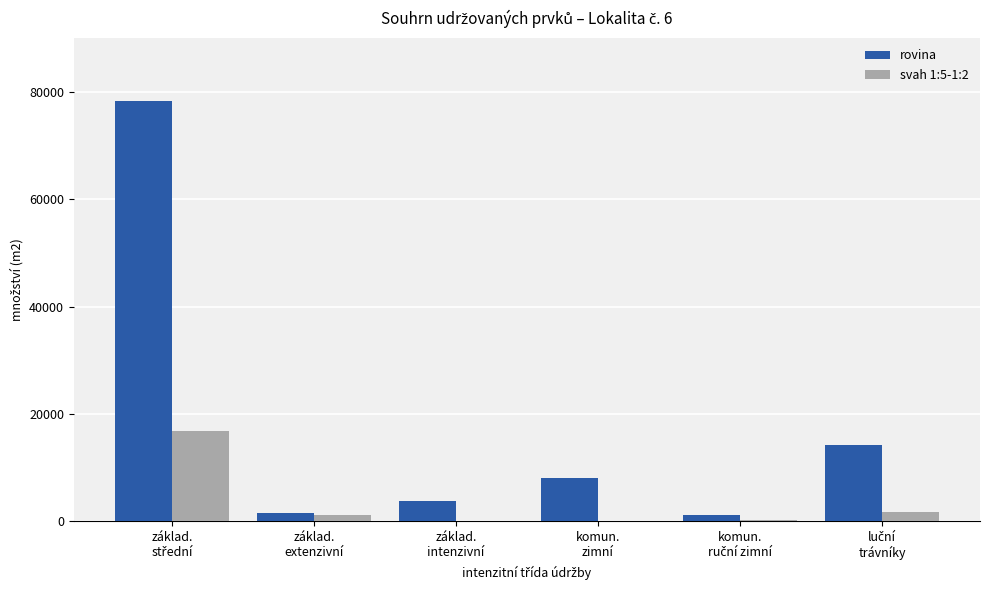

What is the maximum value shown in the chart?

78301